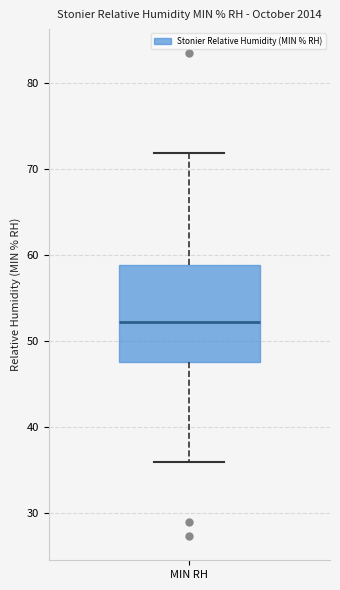

Where does the median line of the box for MIN RH sit on the y-axis? The values are not printed on the chart, so give them approximately, as read against the axis.

52